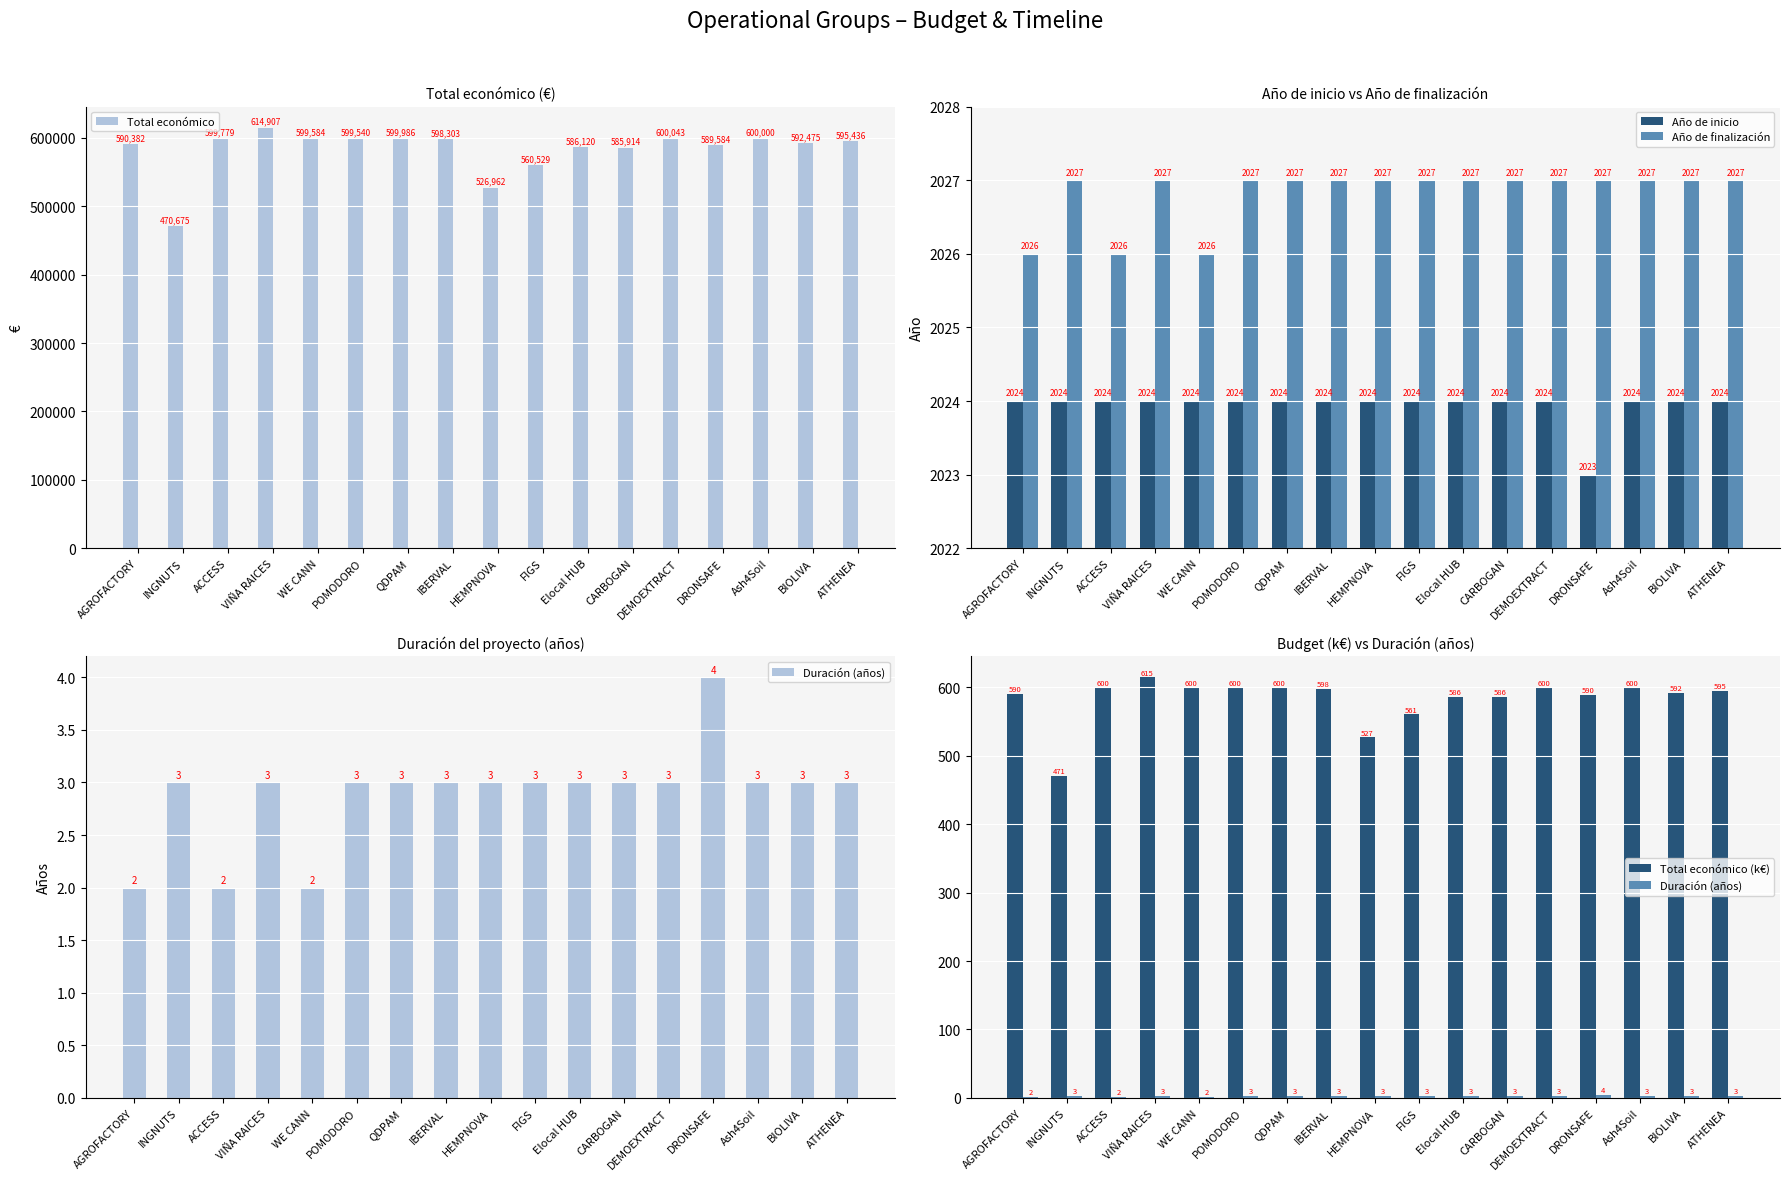

The Año de finalización series shows 2027 at POMODORO. True or false?

True